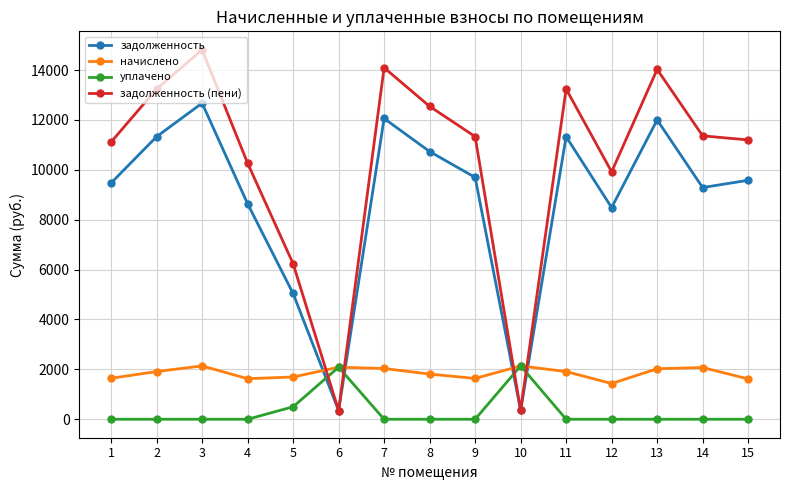

How many data points does each series have?

15